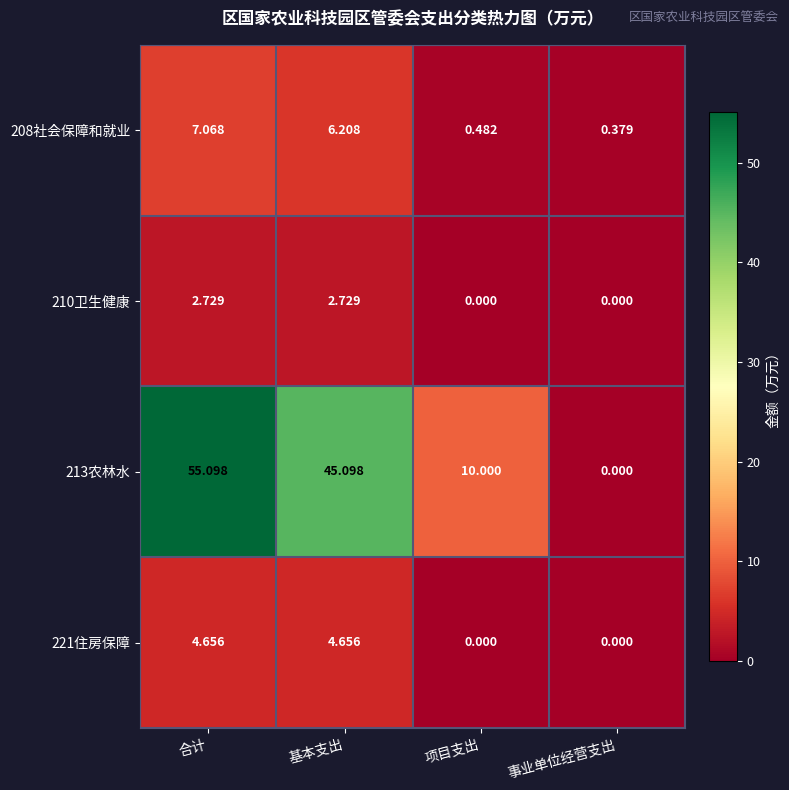

Rank the categories by 208社会保障和就业 value from highest to lowest.

合计, 基本支出, 项目支出, 事业单位经营支出